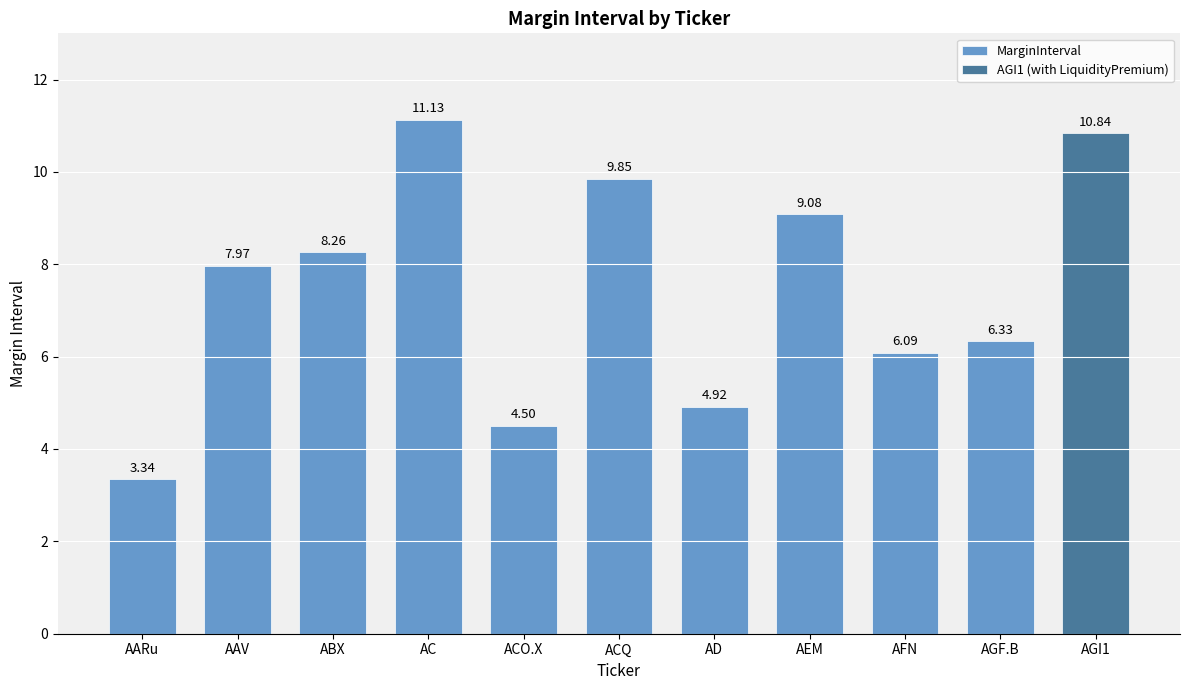

What is the difference between the maximum and minimum values in the MarginInterval series?

7.8